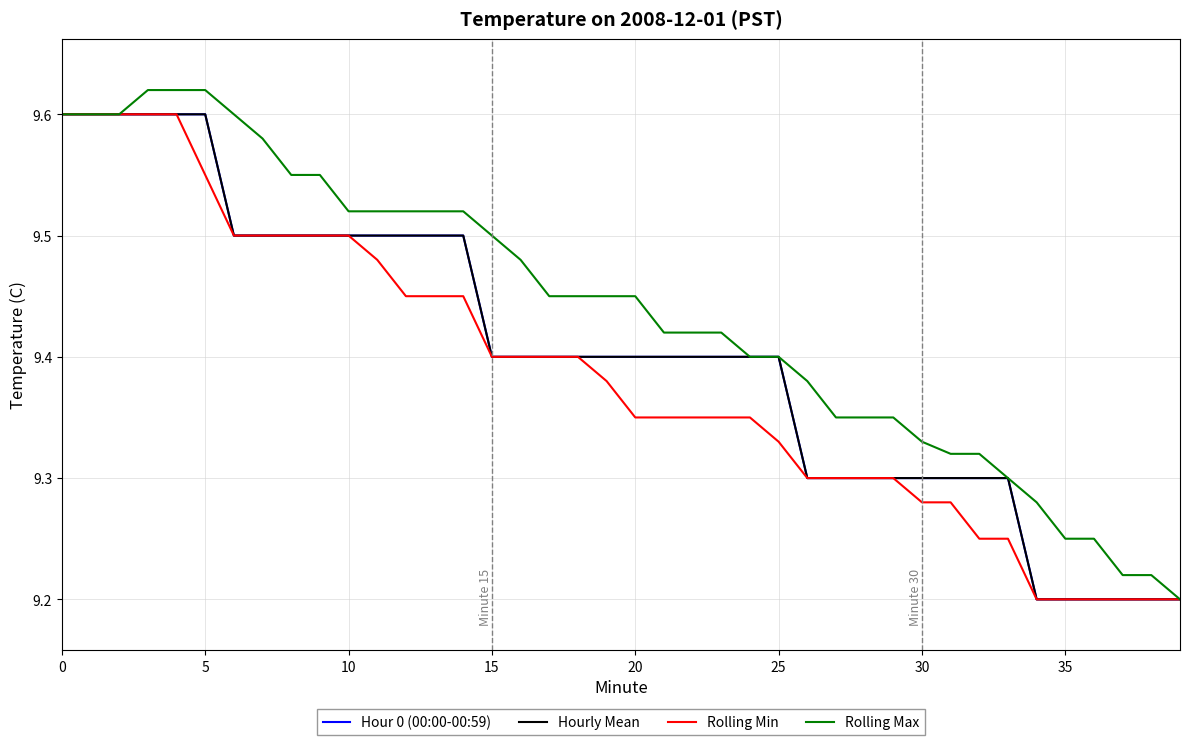

Does the chart have visible grid lines?

Yes